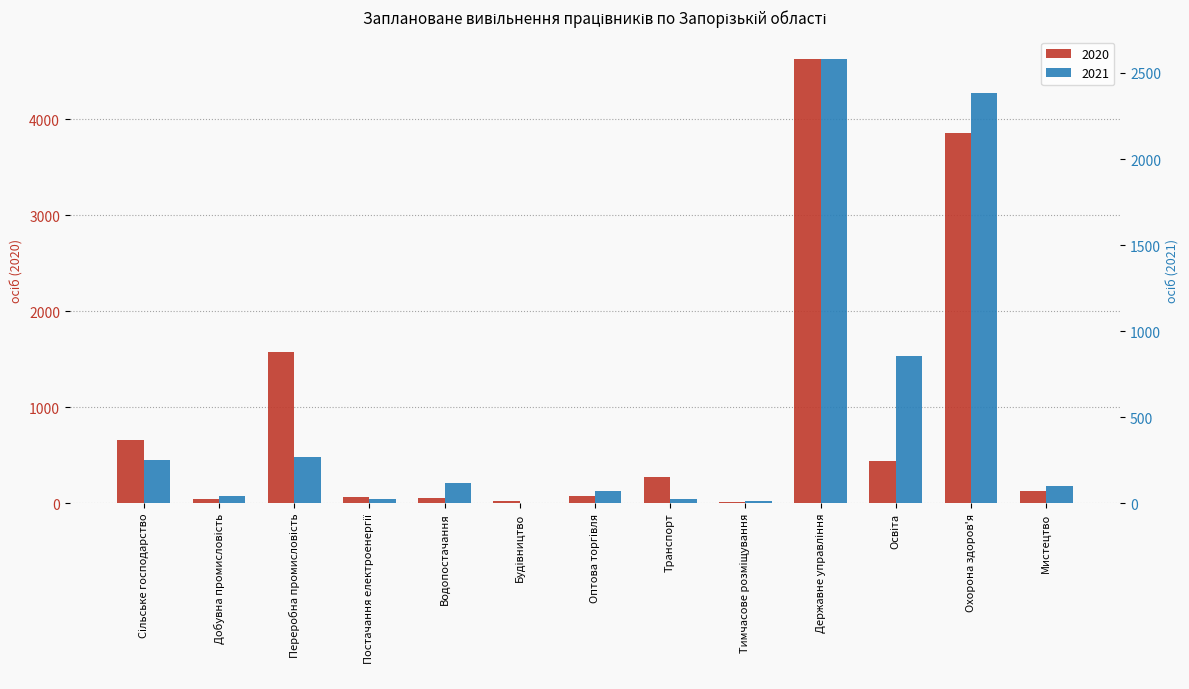

At how many categories does at least one series exceed 720?

4